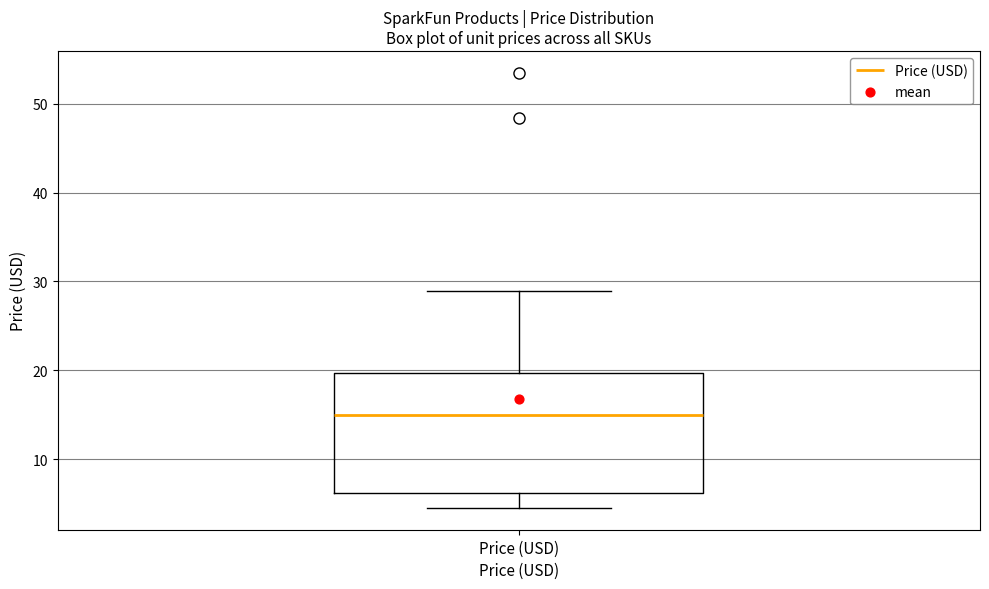

Read this box plot against the y-axis: the position of the median line, the range covered by the box, and the ends of both whiskers. The values are not printed on the chart, so give them approximately, as read against the axis.

median 15, box 6 to 20, whiskers 5 to 29